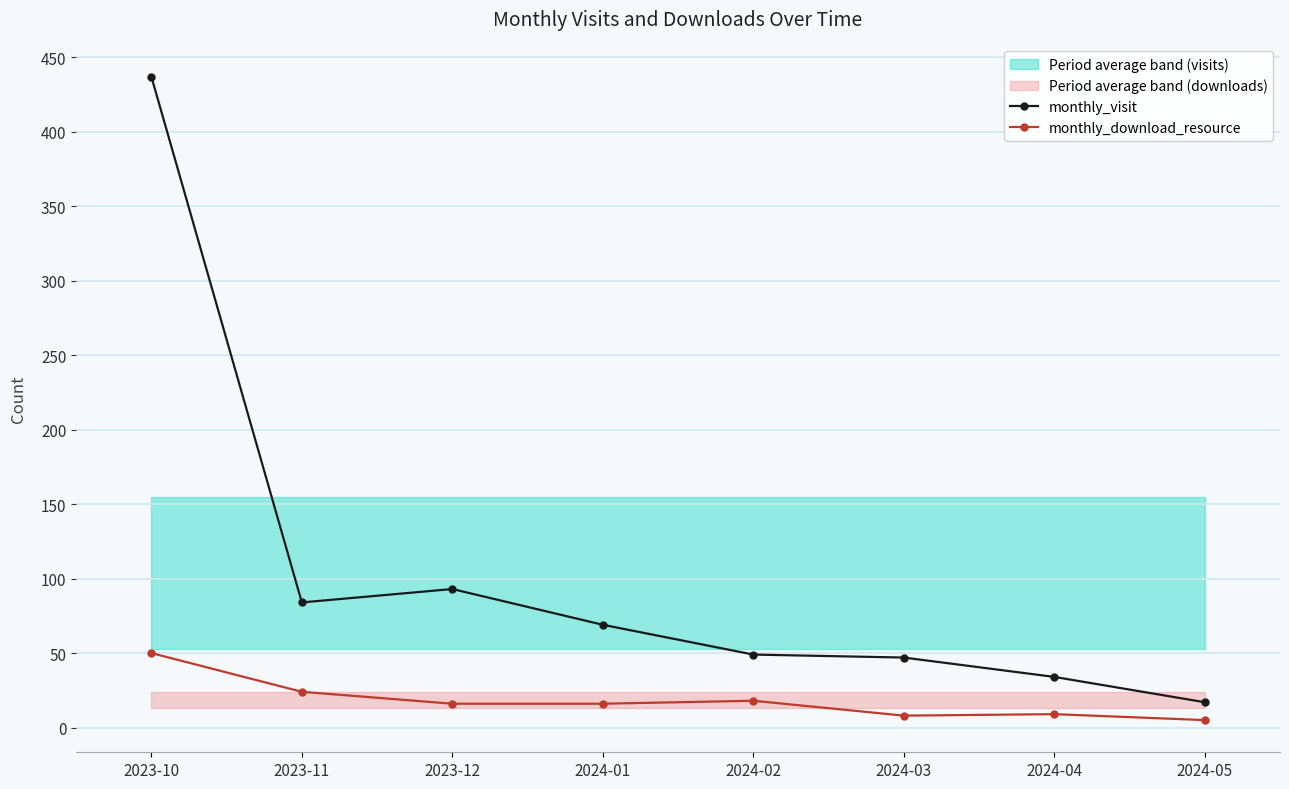

At how many categories does at least one series exceed 369?

1